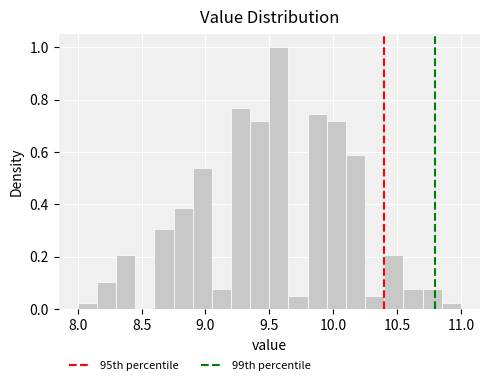

Read against the x-axis, roughly where is the centre of the tallest bar?

9.60